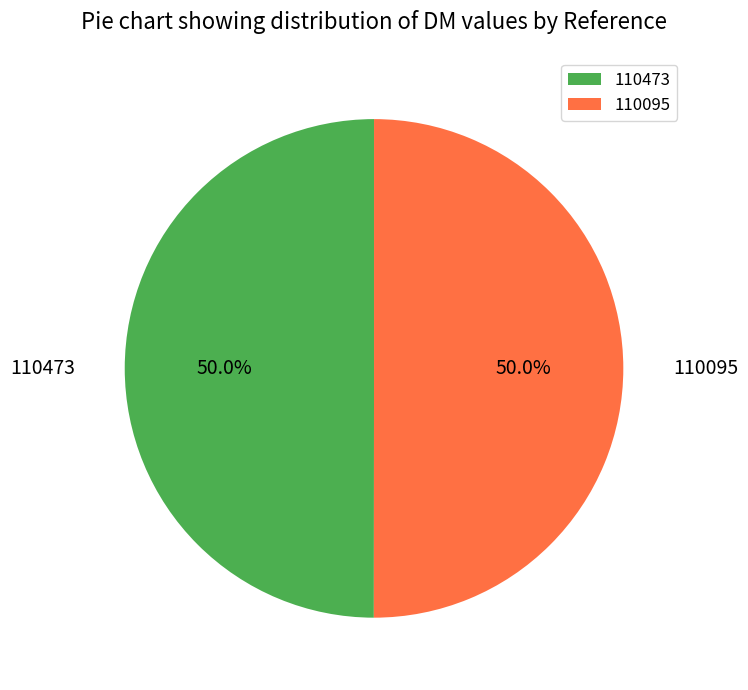

How many slices are in this pie chart?

2